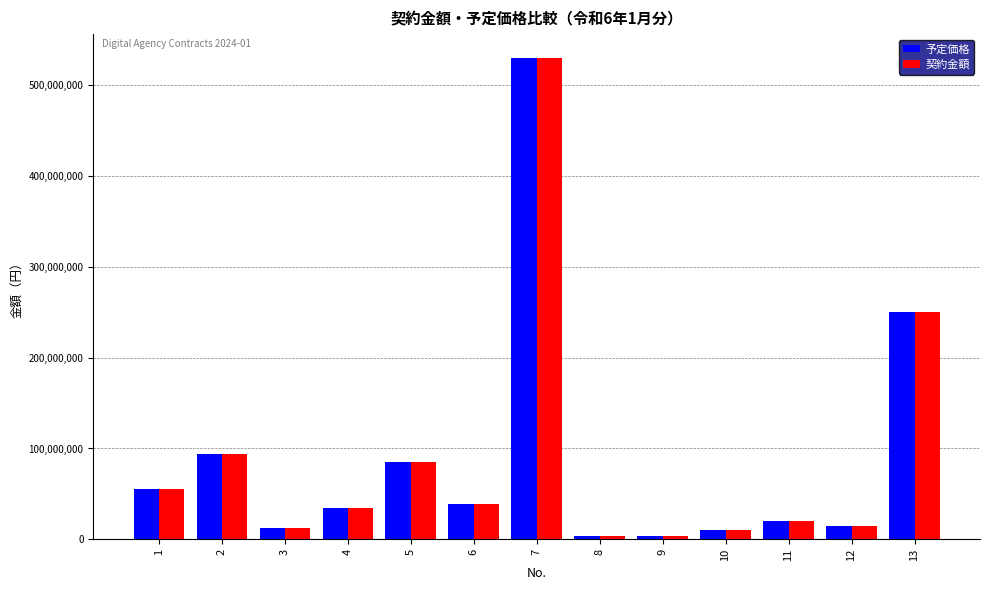

What is the difference between the 契約金額 values at 10 and 8?

6804875